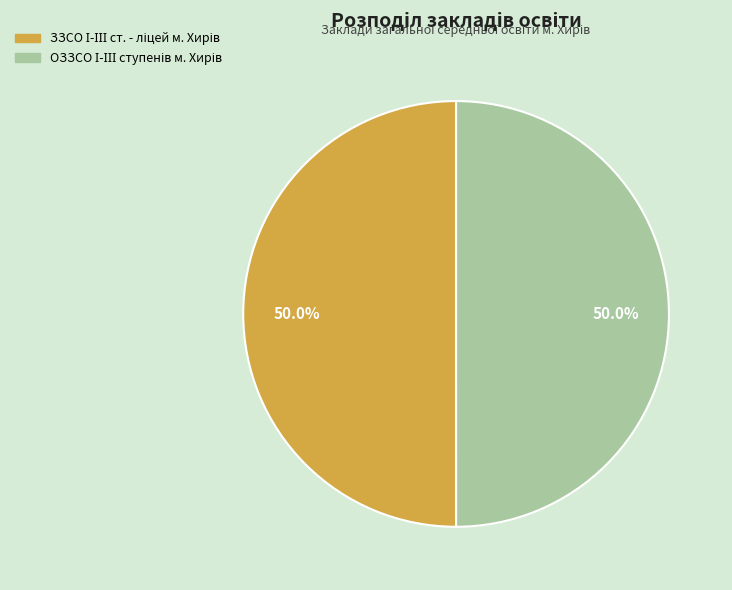

What is the change in value from ЗЗСО І-ІІІ ст. - ліцей м. Хирів to ОЗЗСО І-ІІІ ступенів м. Хирів?

-19